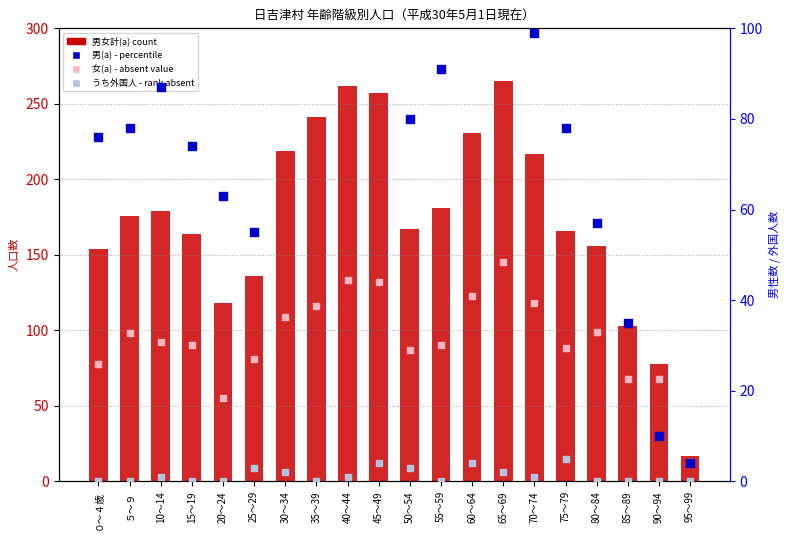

Is the value of 男(a) - percentile at 45～49 greater than the value of うち外国人 - rank absent at 70～74?

Yes